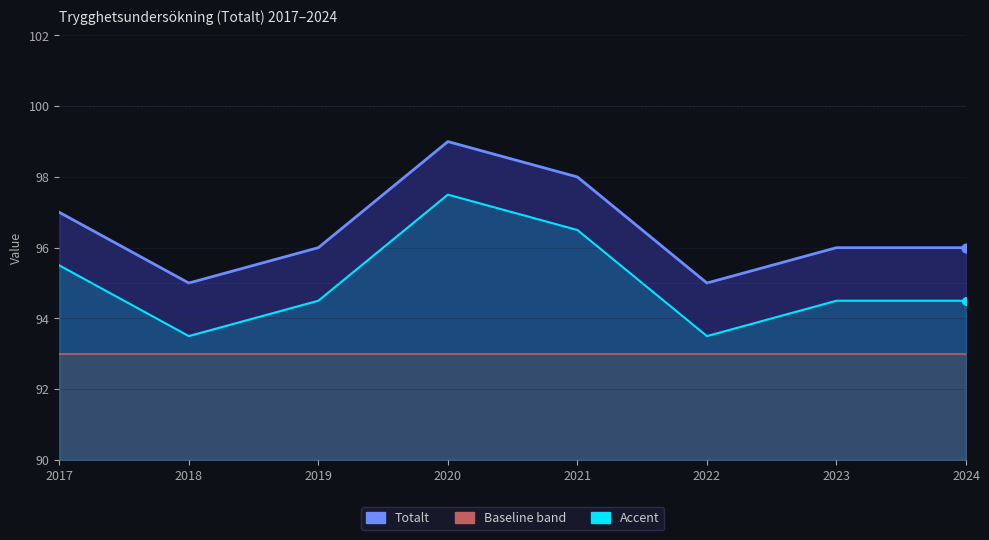

Between 2018 and 2020, which is larger?

2020